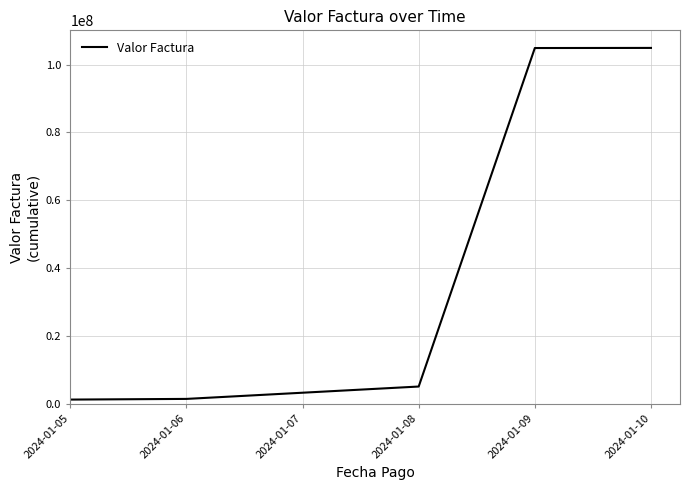

What is the maximum value shown in the chart?

104906052